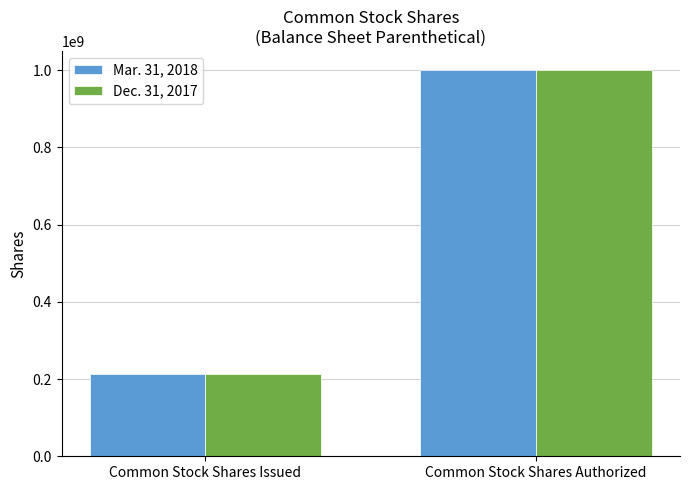

What is the difference between the maximum and minimum values in the Mar. 31, 2018 series?

786889243